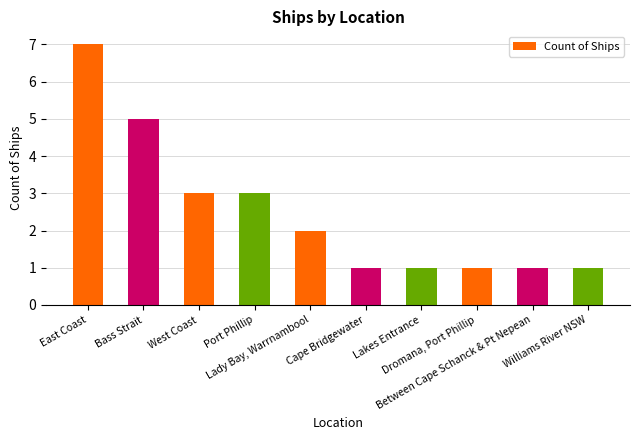

Reading left to right, list all the values displayed in this chart.

7	5	3	3	2	1	1	1	1	1